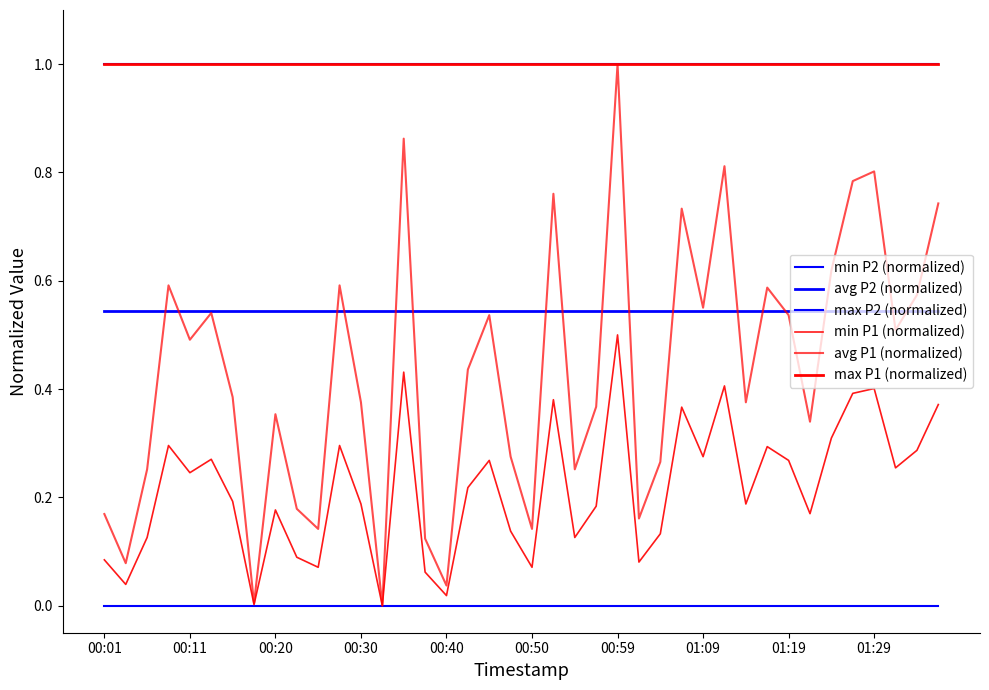

What is the sum of all min P1 (normalized) values?

8.7